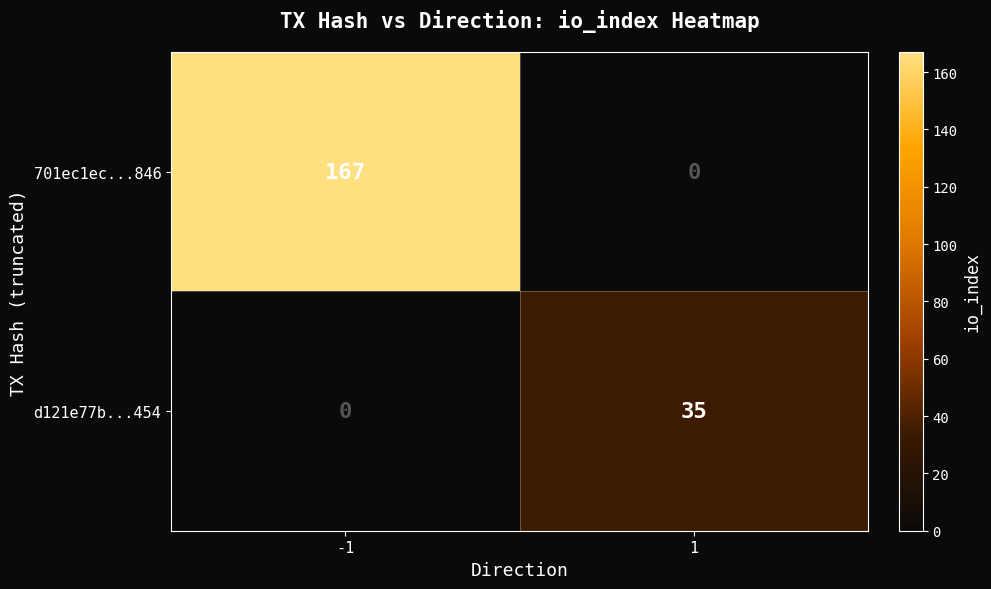

Count the number of categories in the chart.

2